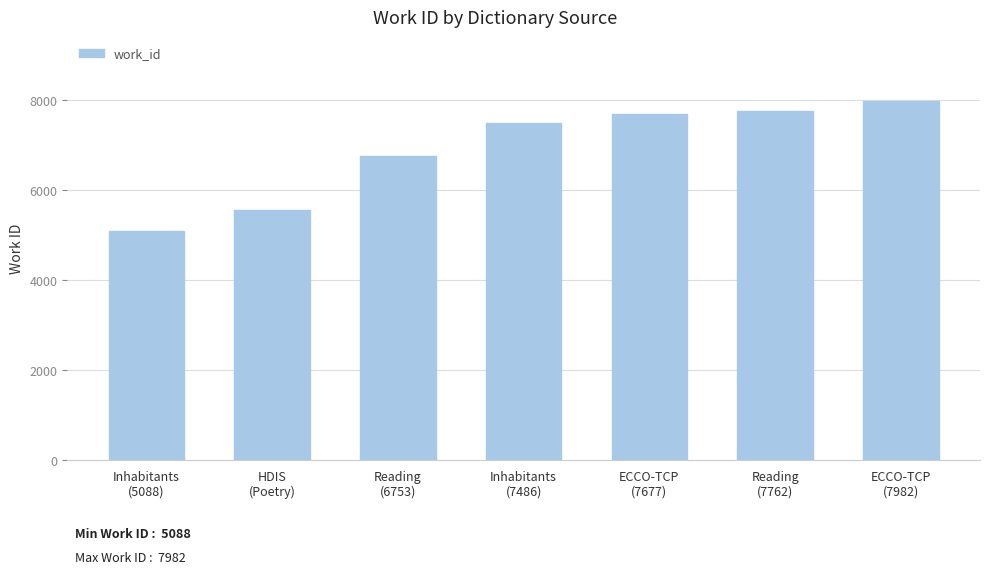

Between HDIS
(Poetry) and ECCO-TCP
(7982), which is larger?

ECCO-TCP
(7982)